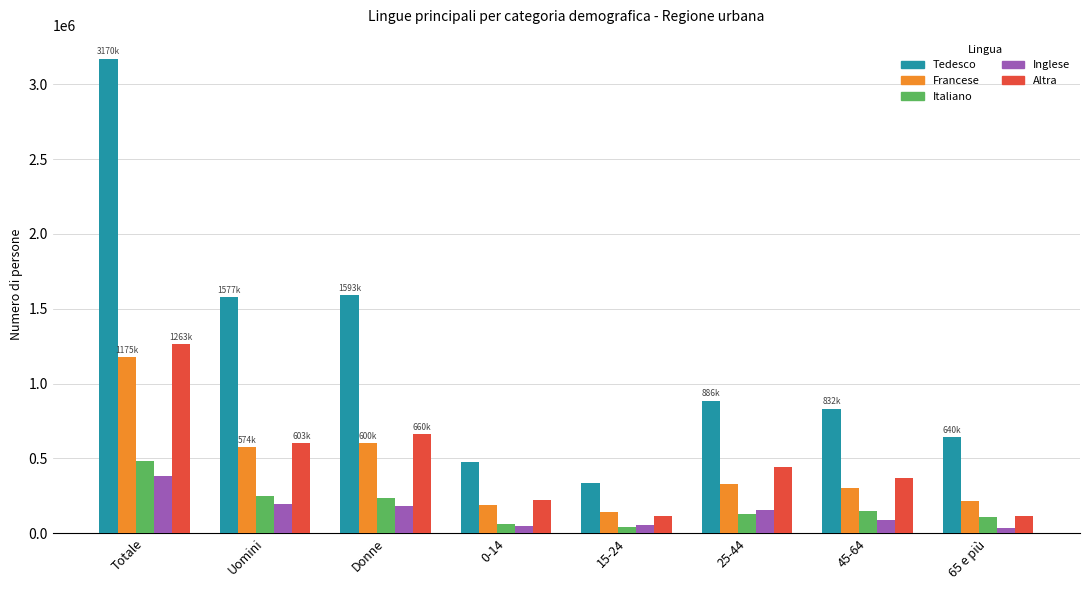

Which series changed the most between Donne and 25-44?

Tedesco